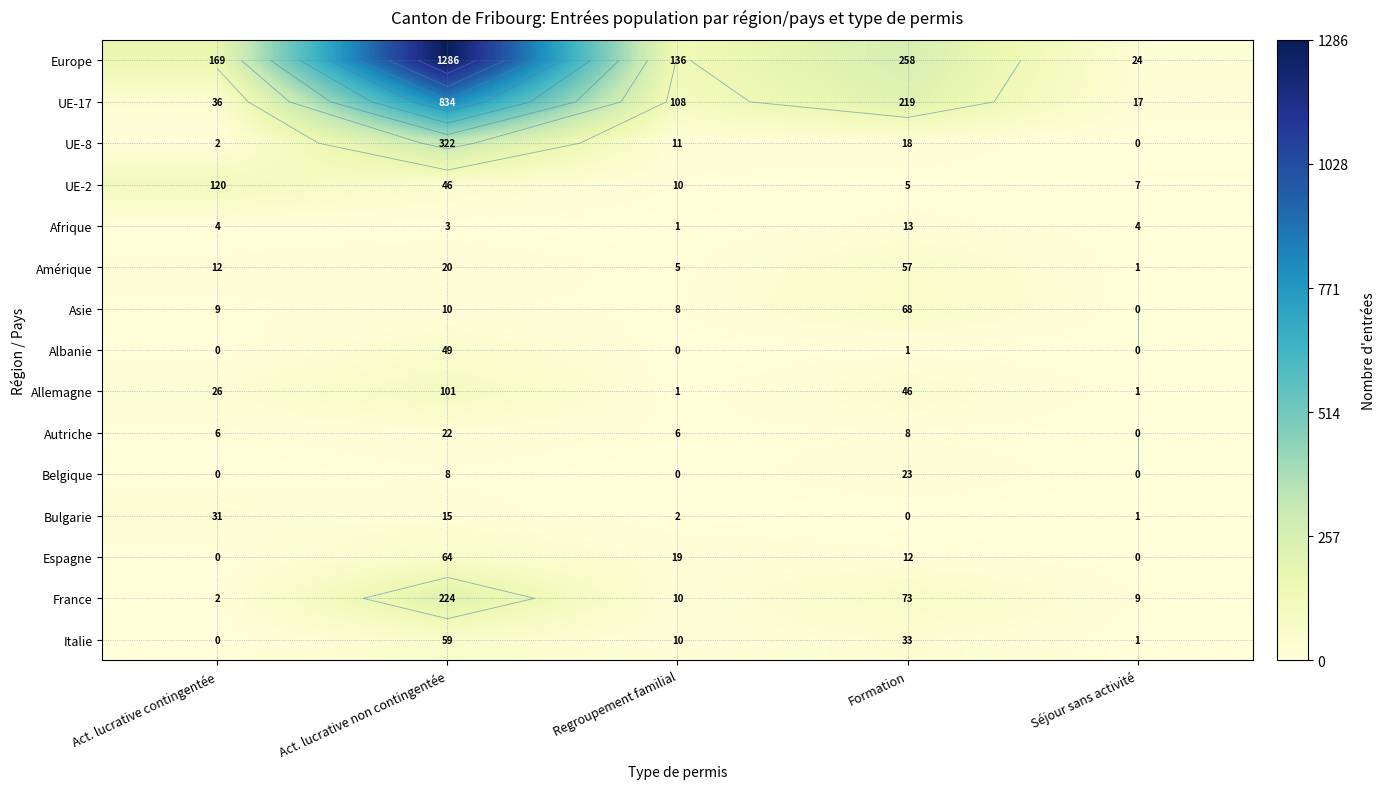

Is it true that UE-2 equals 5 at Formation?

True